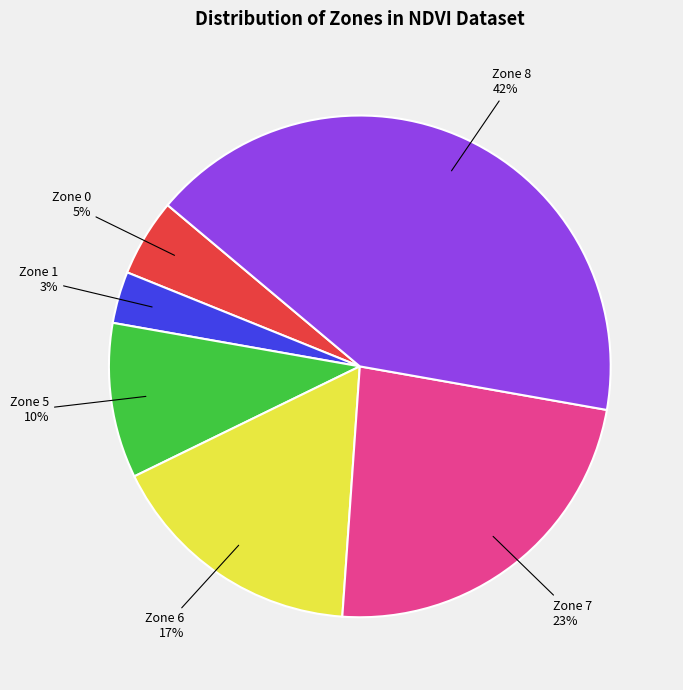

Which has a higher value, Zone 0 or Zone 6?

Zone 6